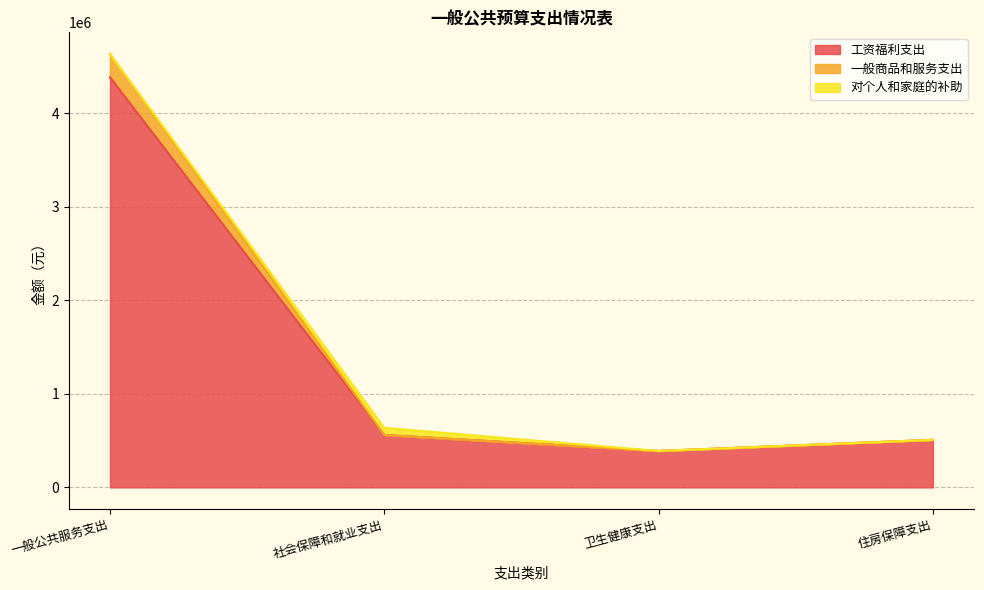

Where is 工资福利支出 nearest to the value 2387461?

社会保障和就业支出